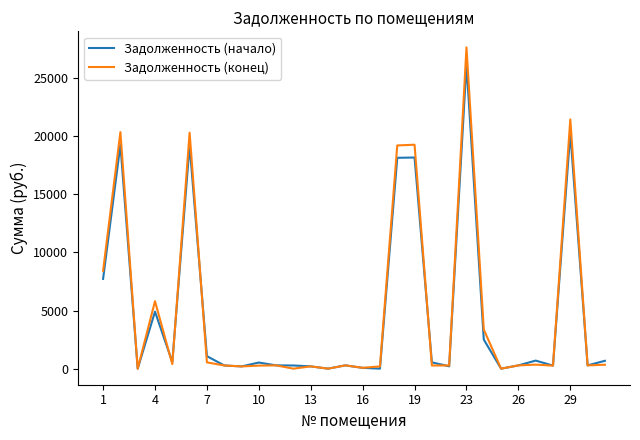

What is the maximum value shown in the chart?

27651.6